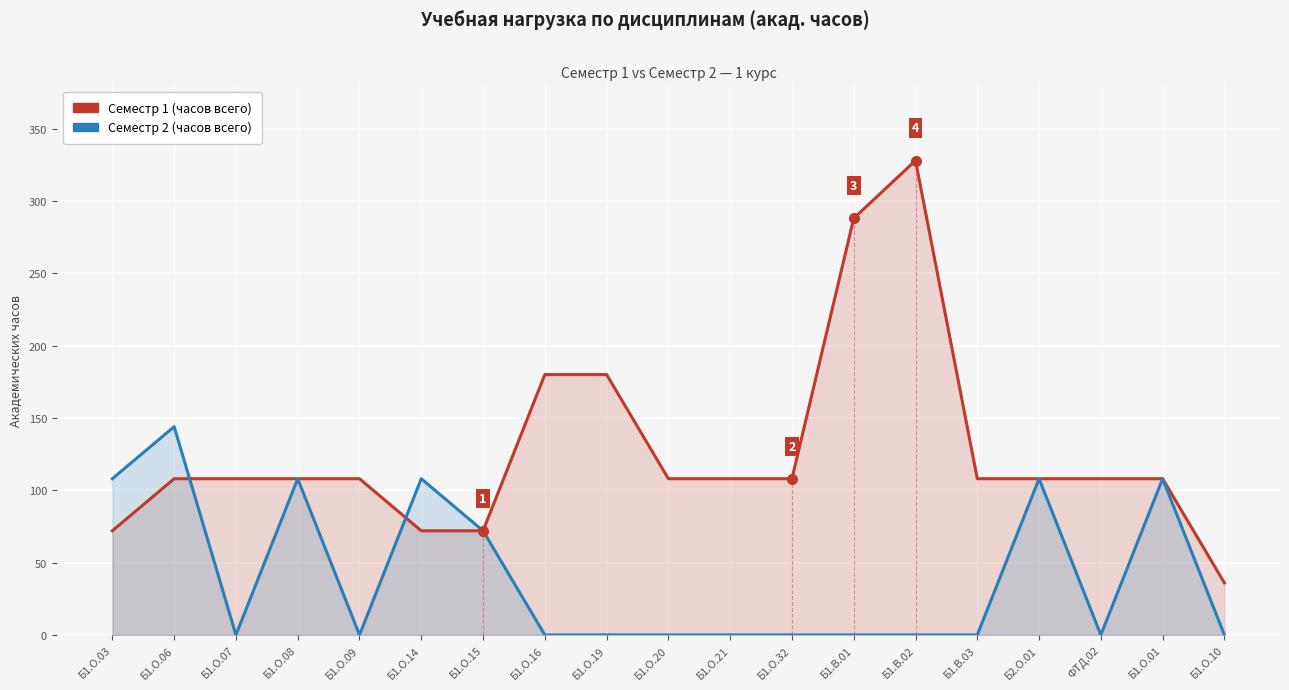

How many interior local peaks does the Семестр 1 (часов всего) series have?

1